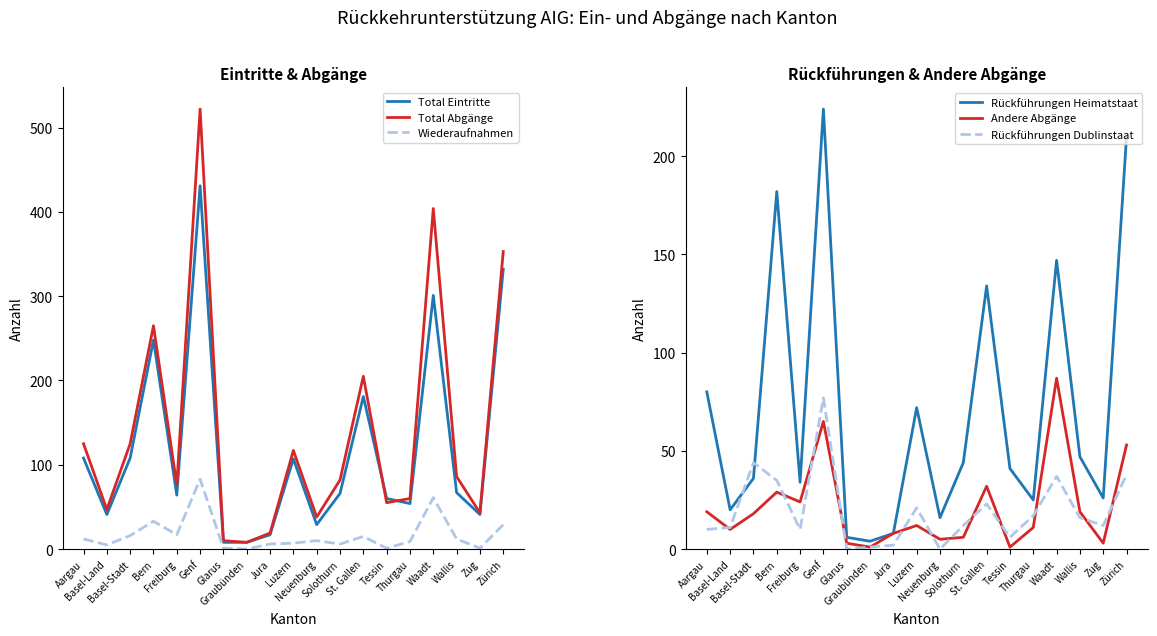

The value of Rückführungen Heimatstaat at Neuenburg is 16. True or false?

True